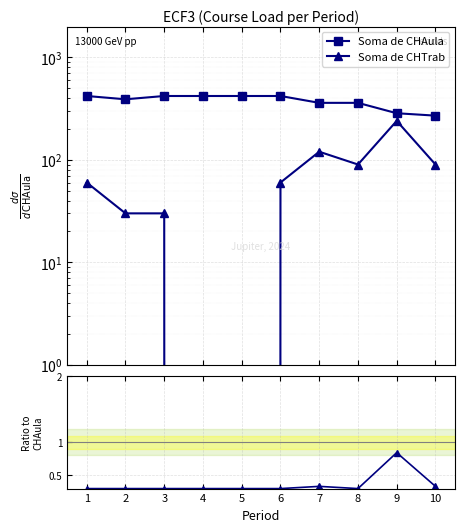

Is it true that Soma de CHAula equals 117.4 at 9?

False